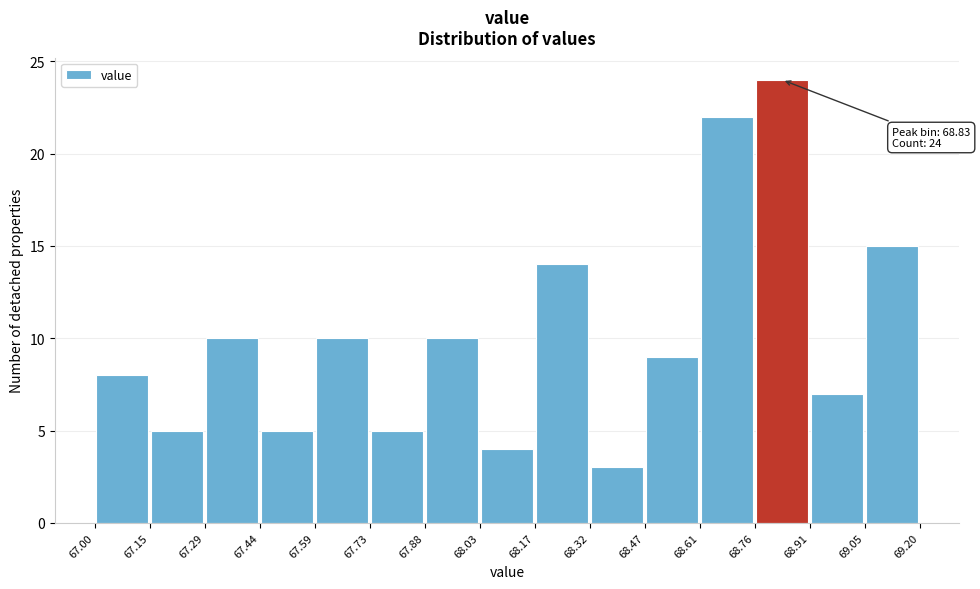

Over which range of the x-axis is the bar tallest?

68.76 to 68.91